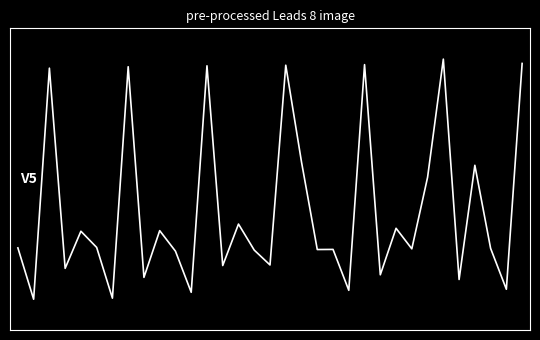

Where is the first local maximum?

2